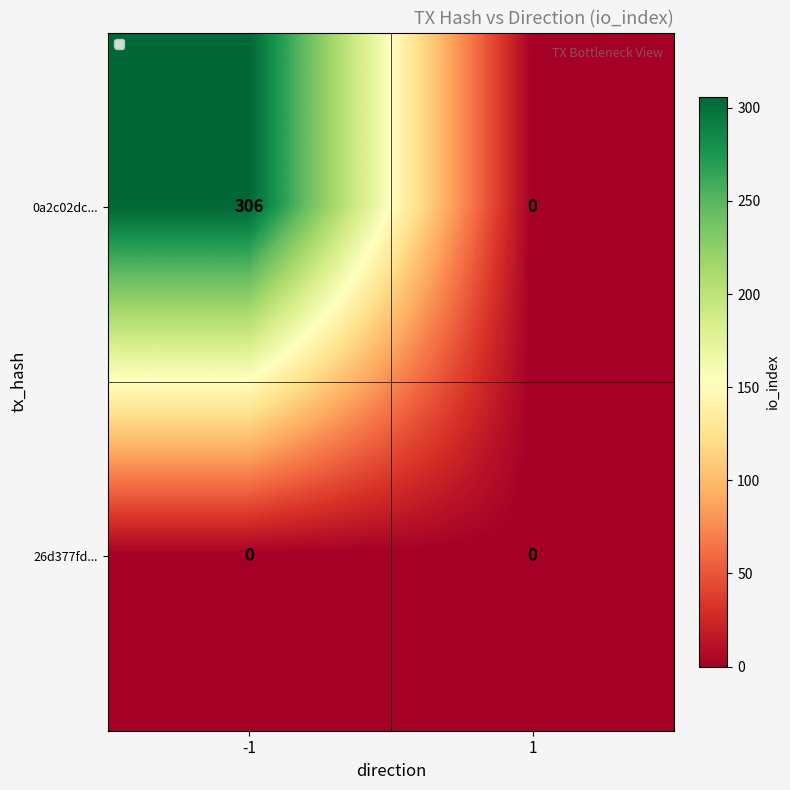

Is it true that 0a2c02dc... equals -204 at 1?

False